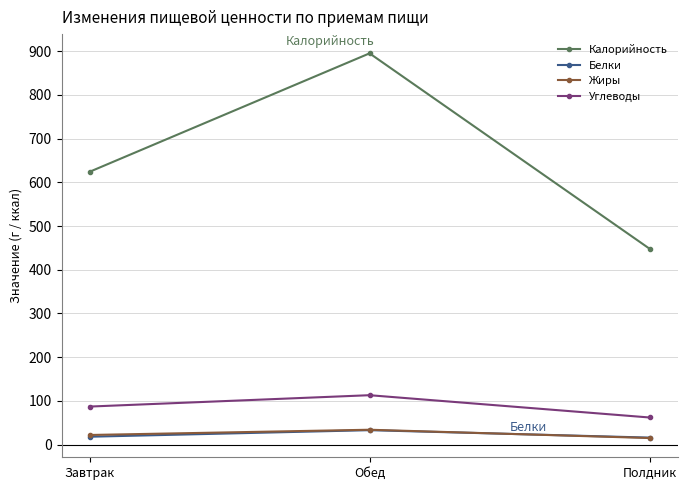

How many lines are shown in the chart?

4